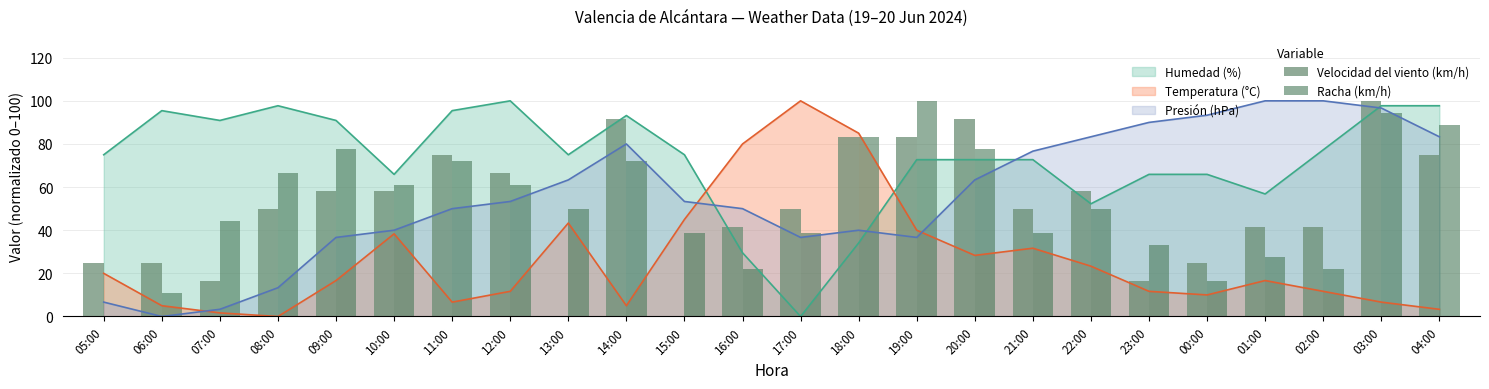

Reading right to left, extract all data points from this chart.

Velocidad del viento (km/h): 75.0	100.0	41.7	41.7	25.0	16.7	58.3	50.0	91.7	83.3	83.3	50.0	41.7	0.0	91.7	0.0	66.7	75.0	58.3	58.3	50.0	16.7	25.0	25.0
Racha (km/h): 88.9	94.4	22.2	27.8	16.7	33.3	50.0	38.9	77.8	100.0	83.3	38.9	22.2	38.9	72.2	50.0	61.1	72.2	61.1	77.8	66.7	44.4	11.1	0.0